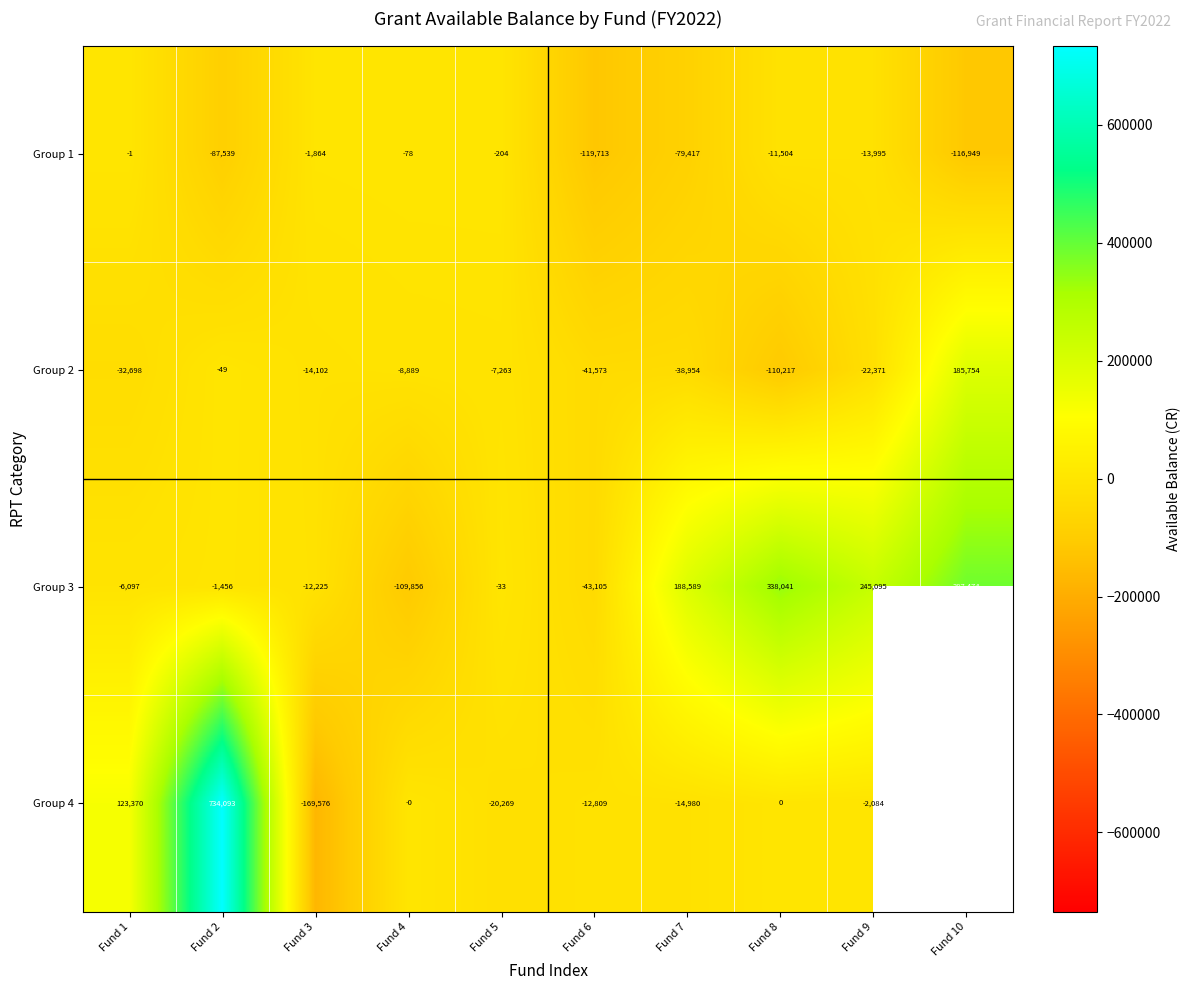

Is the value of Group 2 at Fund 10 greater than the value of Group 4 at Fund 3?

Yes